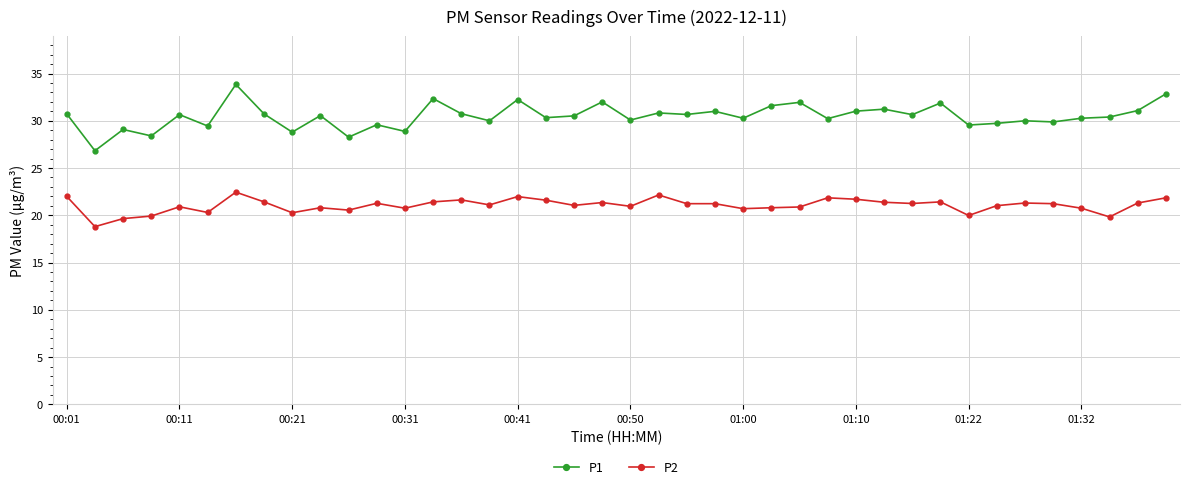

Which series has the widest spread of values?

P1